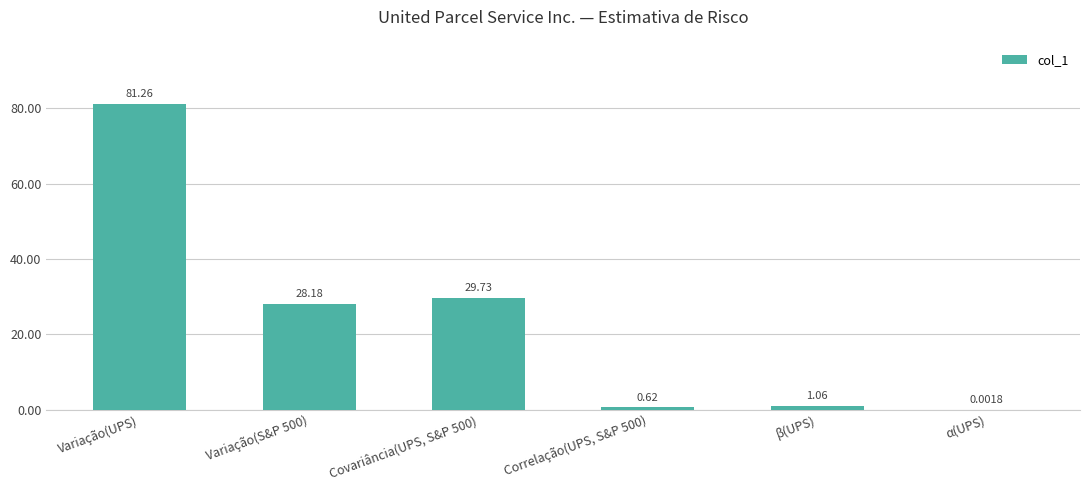

At which category does the chart reach its peak across all series?

Variação(UPS)